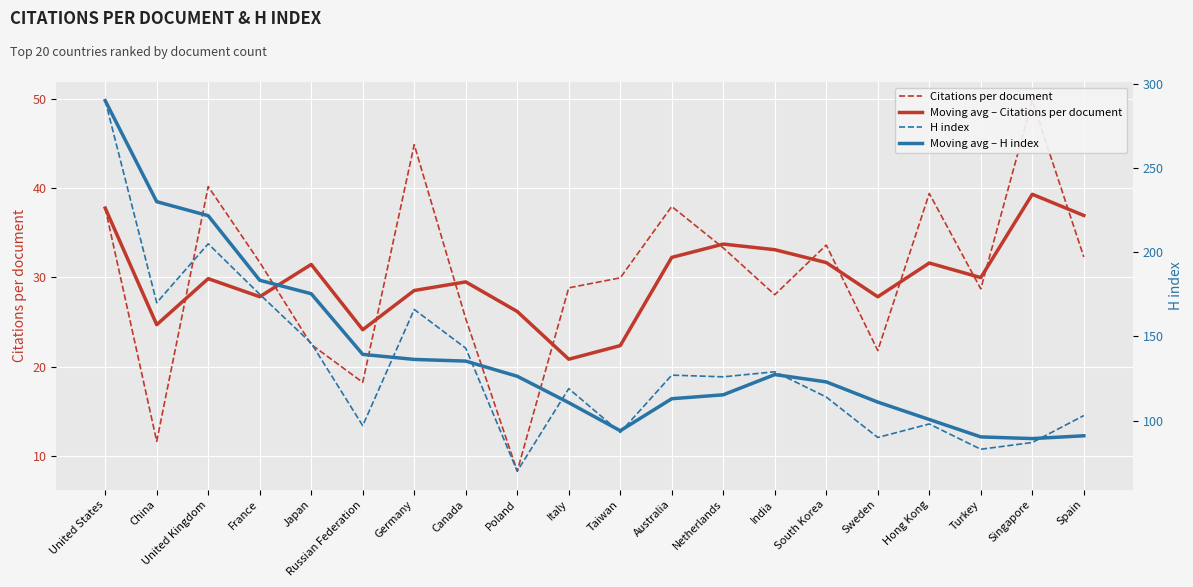

Read the Citations per document value at Russian Federation.

18.2